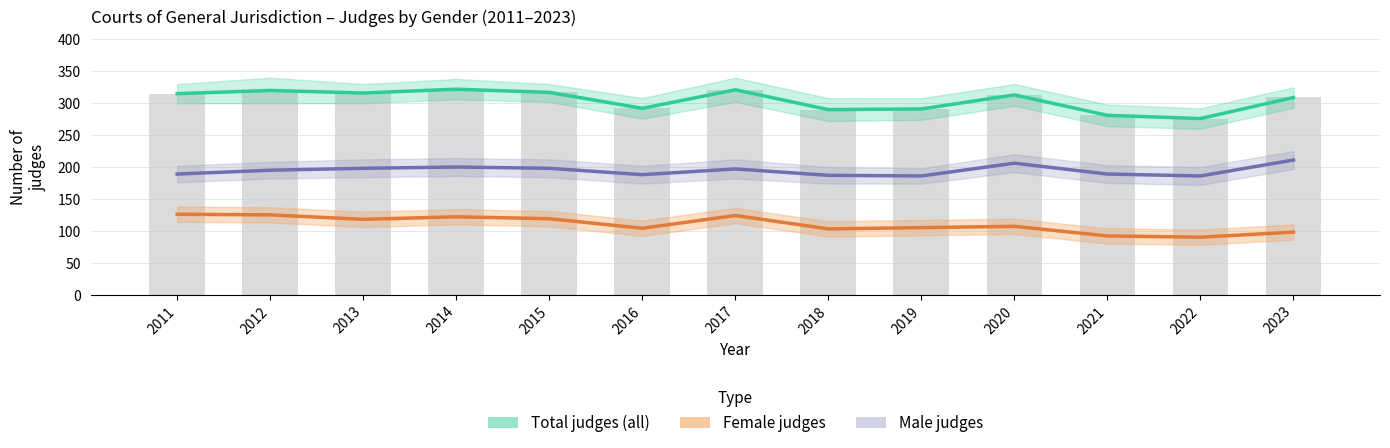

Rank the series at 2020 from lowest to highest value.

Female judges, Male judges, Total judges (all)